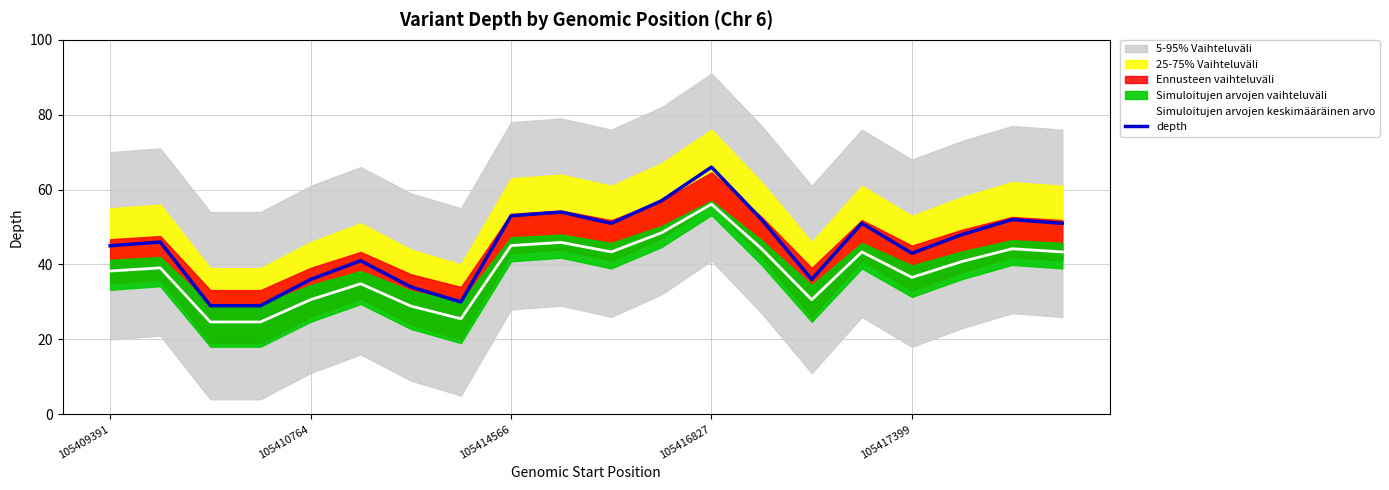

True or false: depth and Simuloitujen arvojen keskimääräinen arvo cross at least once.

False